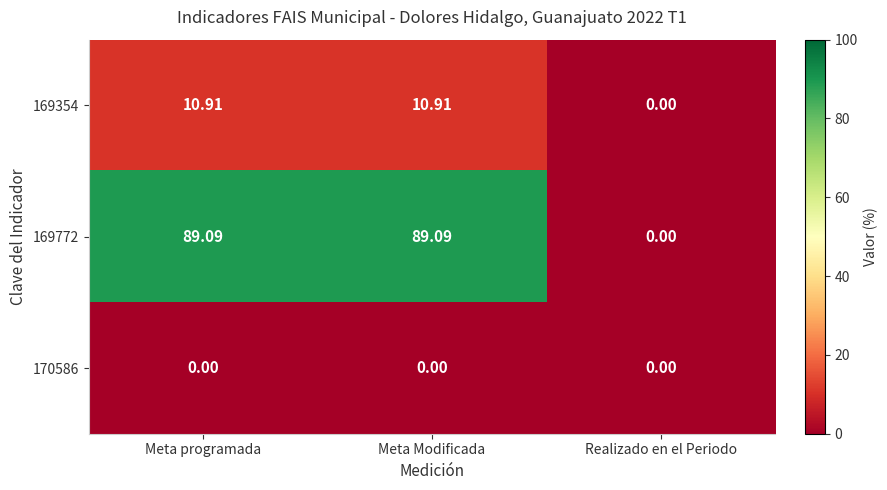

Where is 169772 nearest to the value 44?

Realizado en el Periodo